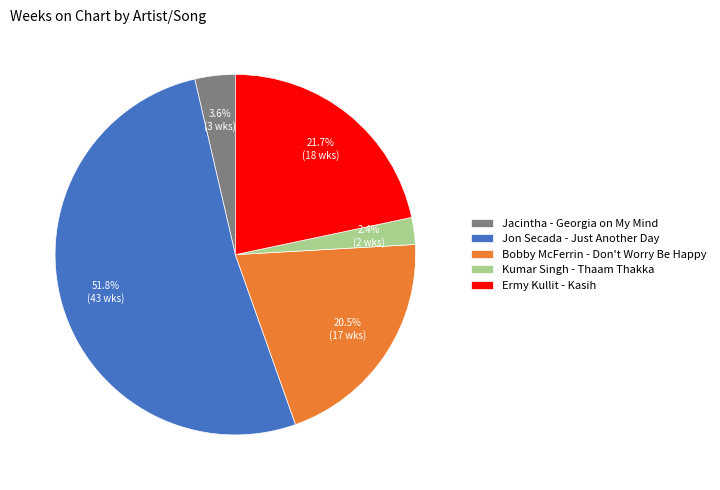

How many slices are in this pie chart?

5